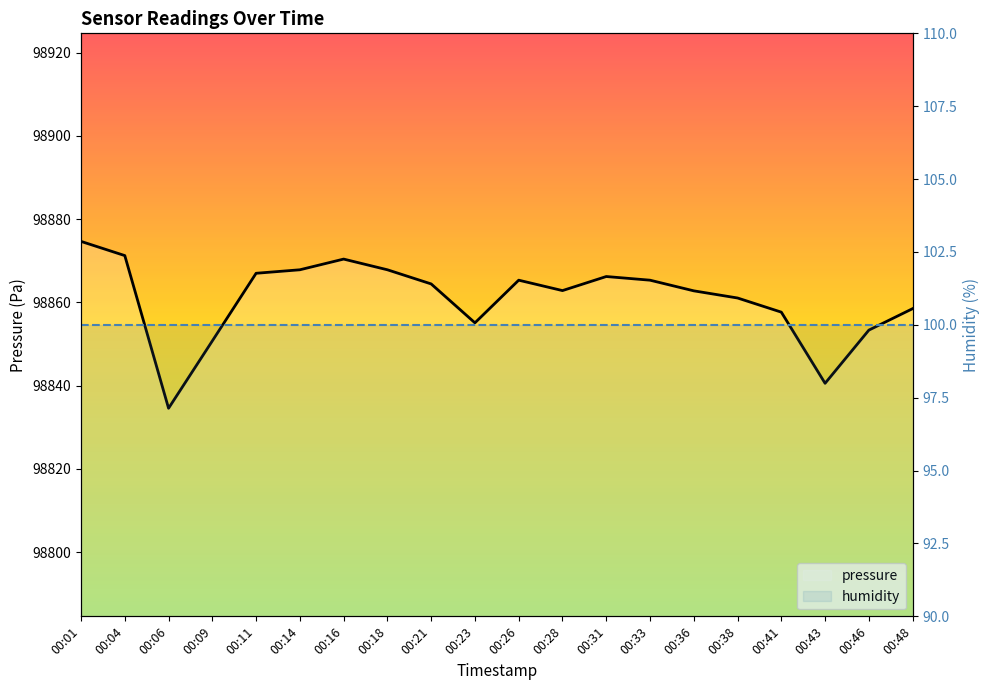

Where is the first local minimum?

00:06